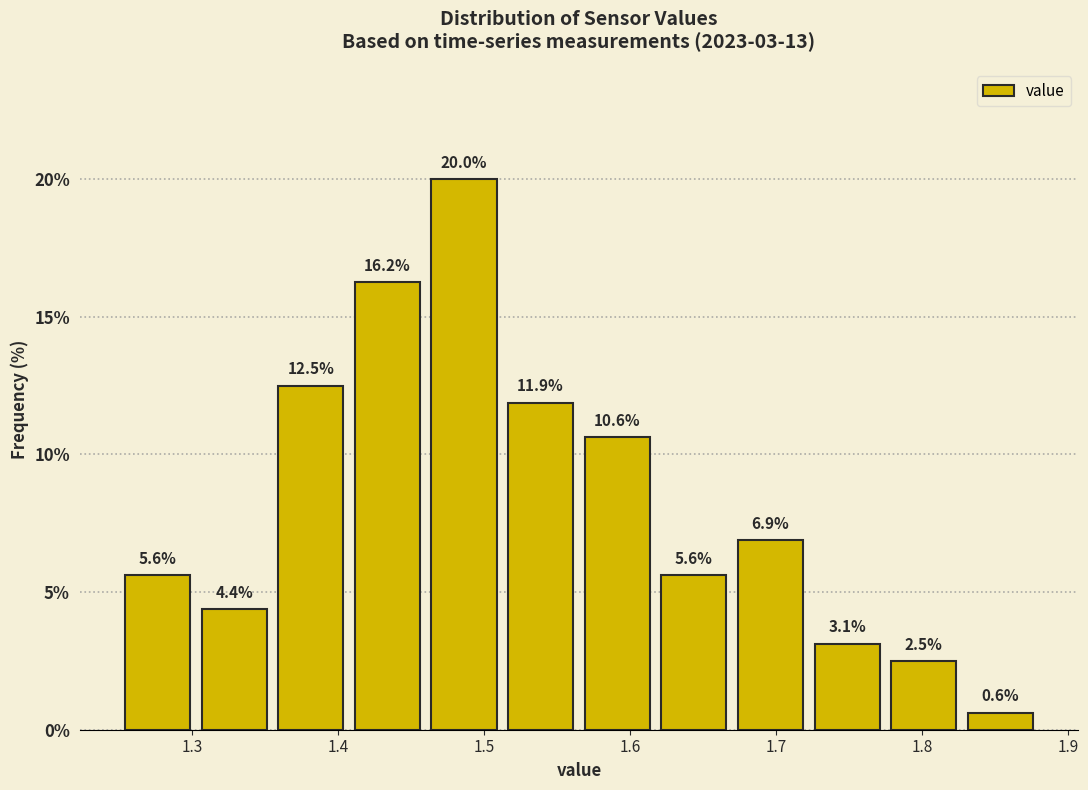

Reading left to right, list every bar in this chart as the range it spans on the x-axis followed by its height. The bar edges are not printed on the chart, so give them approximately, as read against the axis.

1.25 to 1.30: 5.6
1.30 to 1.36: 4.4
1.36 to 1.41: 12.5
1.41 to 1.46: 16.2
1.46 to 1.51: 20.0
1.51 to 1.57: 11.9
1.57 to 1.62: 10.6
1.62 to 1.67: 5.6
1.67 to 1.72: 6.9
1.72 to 1.78: 3.1
1.78 to 1.83: 2.5
1.83 to 1.88: 0.6